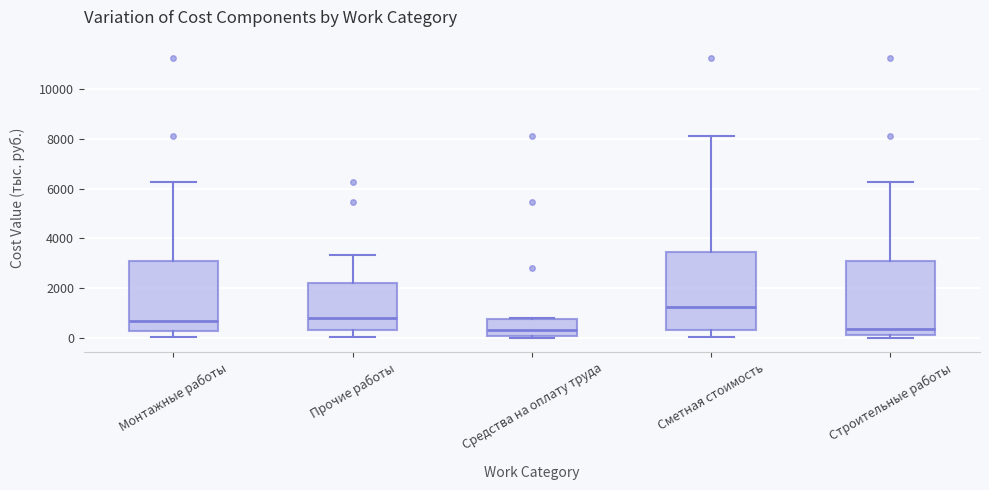

Reading left to right, read every box against the y-axis: the position of its median line, the range the box covers, and the ends of its whiskers. The values are not printed on the chart, so give them approximately, as read against the axis.

Монтажные работы: median 600, box 200 to 3000, whiskers 0 to 6200
Прочие работы: median 800, box 400 to 2200, whiskers 0 to 3400
Средства на оплату труда: median 400, box 0 to 800, whiskers 0 to 800
Сметная стоимость: median 1200, box 400 to 3400, whiskers 0 to 8200
Строительные работы: median 400, box 200 to 3000, whiskers 0 to 6200